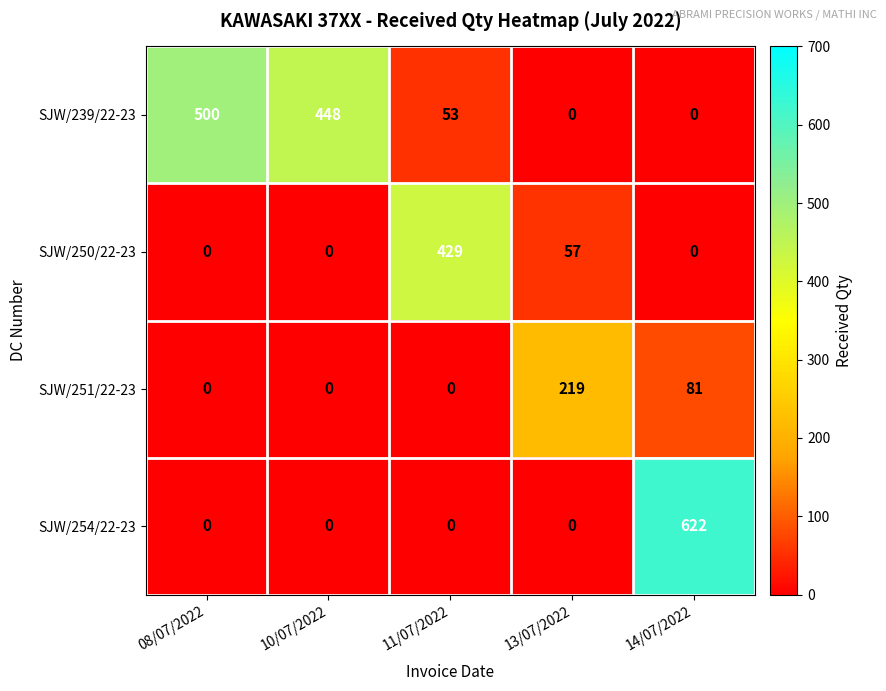

Which label corresponds to the largest value in the chart?

14/07/2022